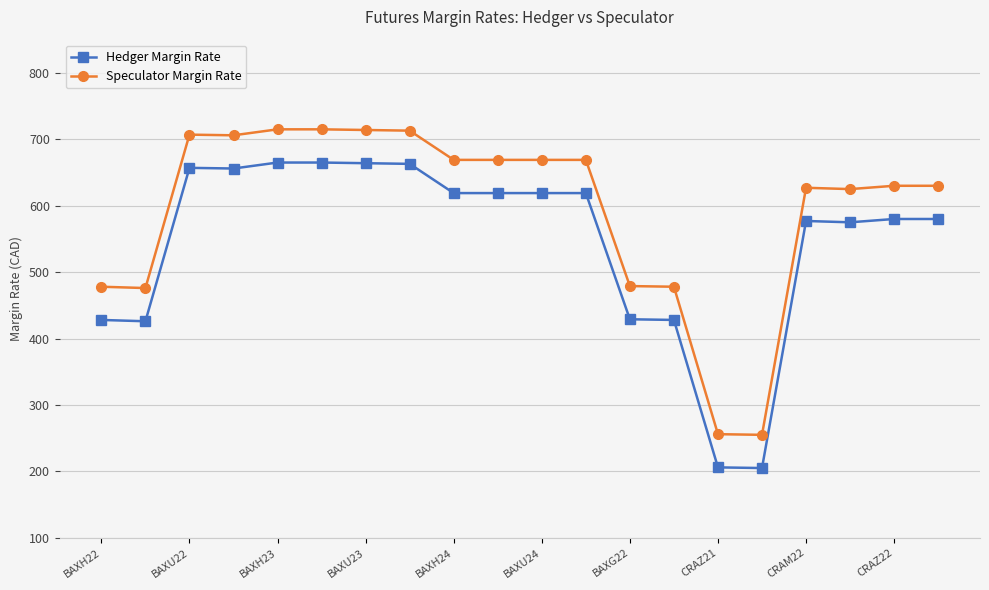

What is the minimum value for Hedger Margin Rate?

205